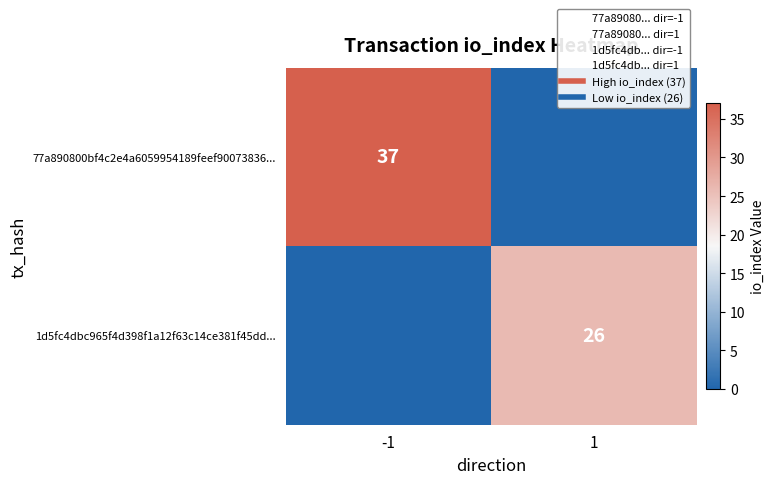

Which category has the lowest value across all series?

1